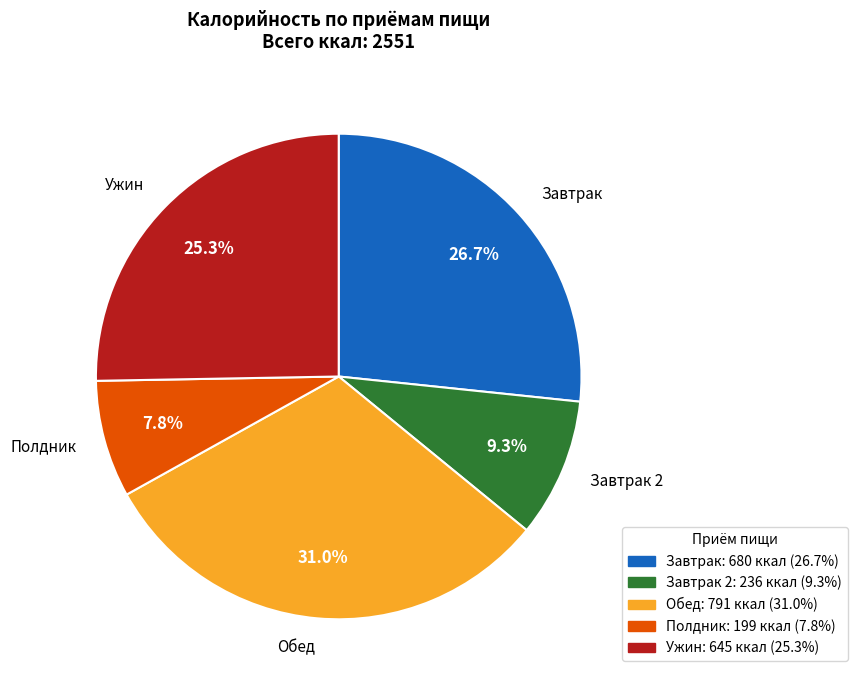

Does any single category account for the majority?

No